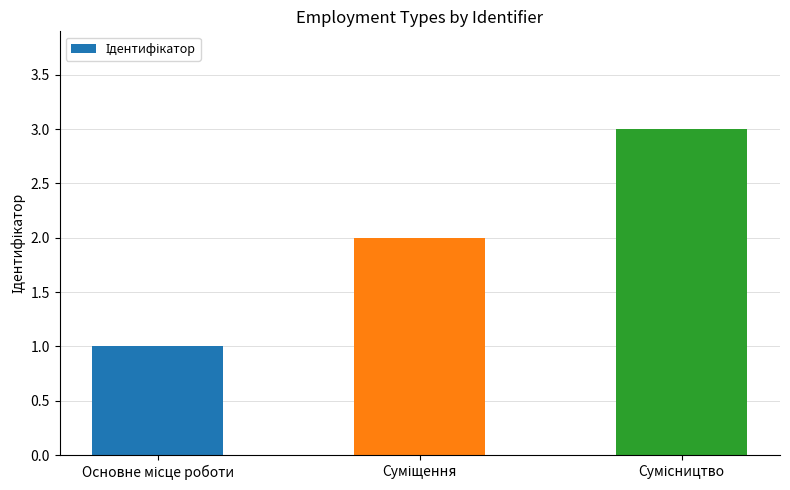

What is the sum of all values?

6